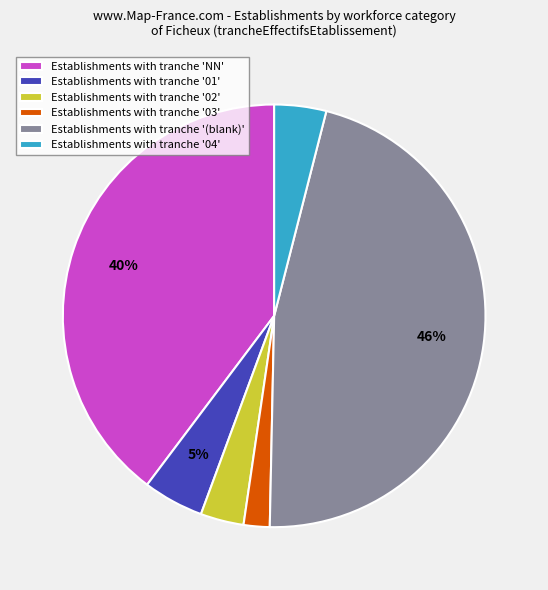

Do Establishments with tranche '04' and Establishments with tranche 'NN' together represent more than half of the pie?

No